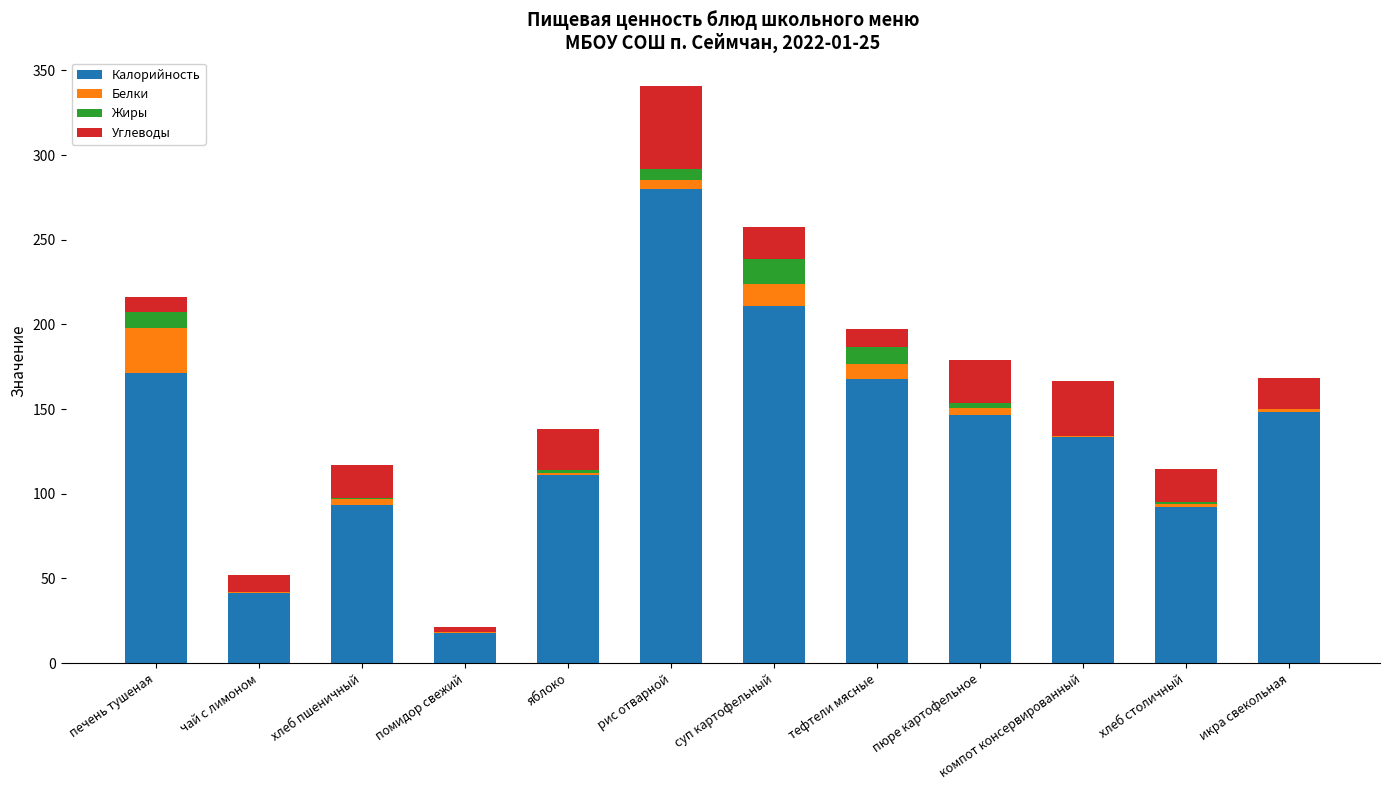

Are the bars horizontal?

No